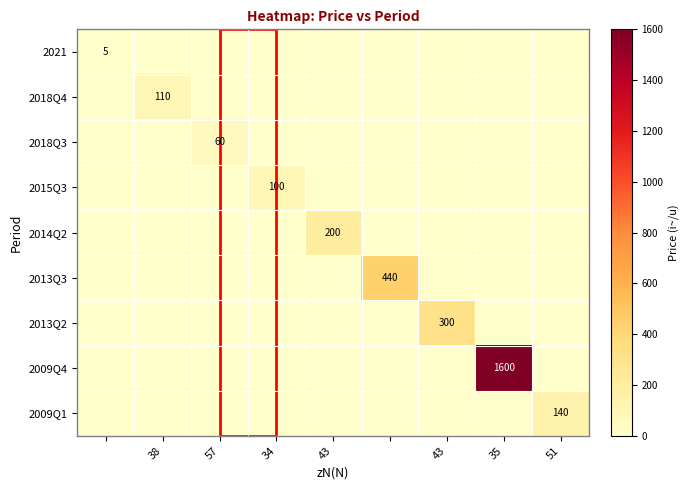

Is it true that 2021 equals 0 at 43?

True